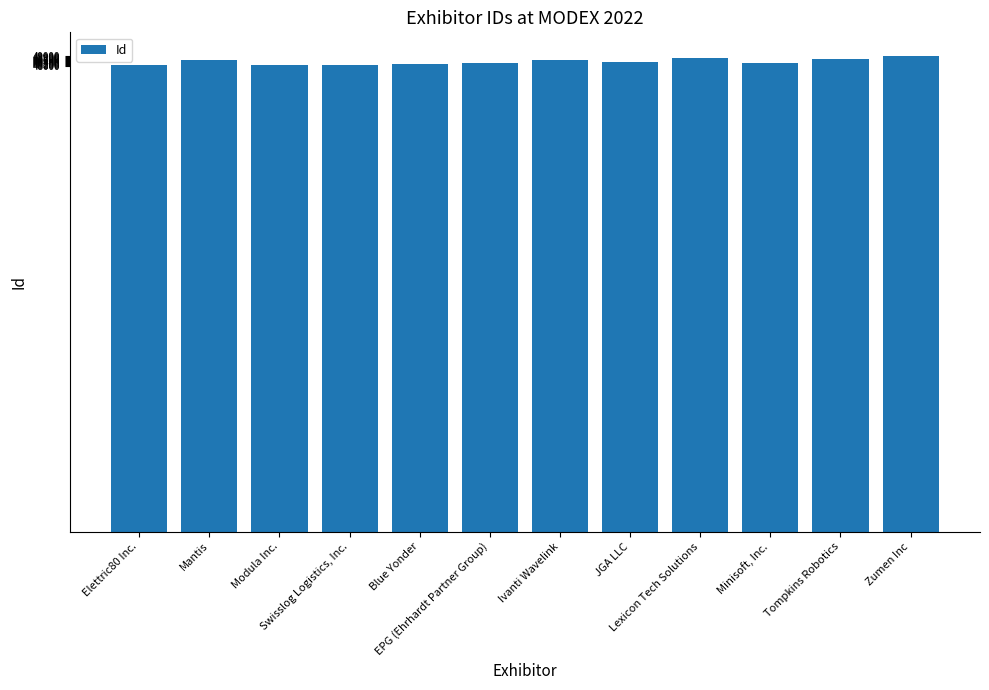

How many data points are less than 48340?

6